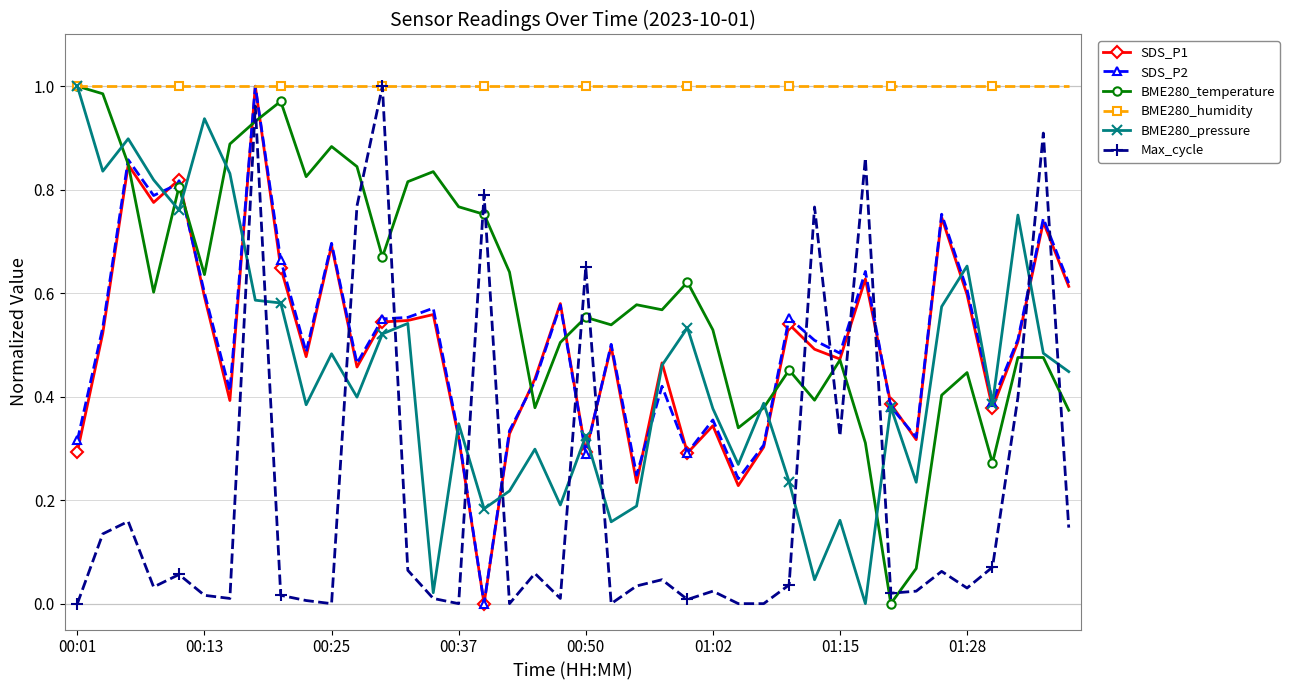

How many times do BME280_temperature and Max_cycle cross each other?

14